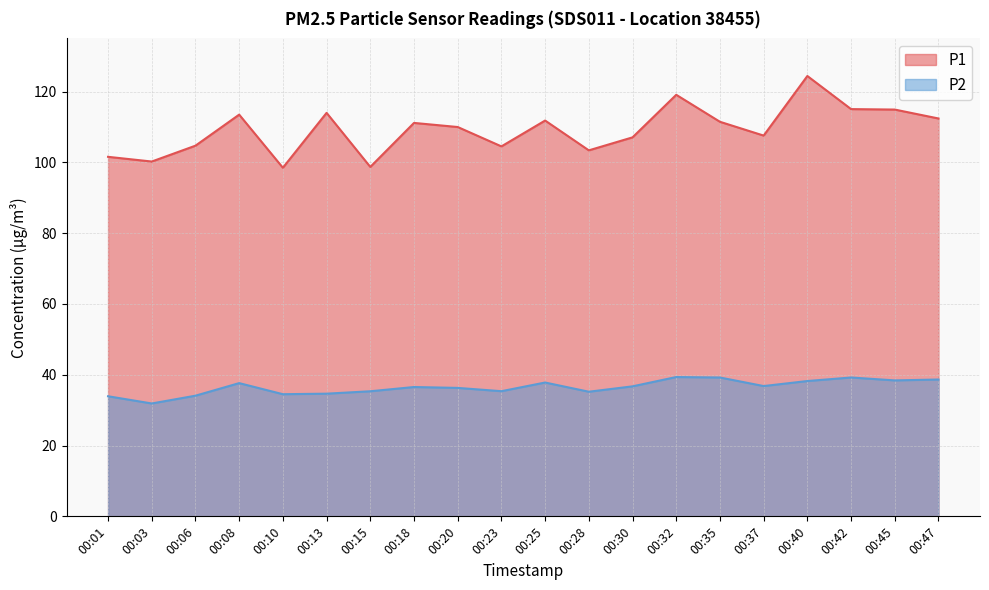

What is the value of the P1 point at the 12th from the left?

103.4